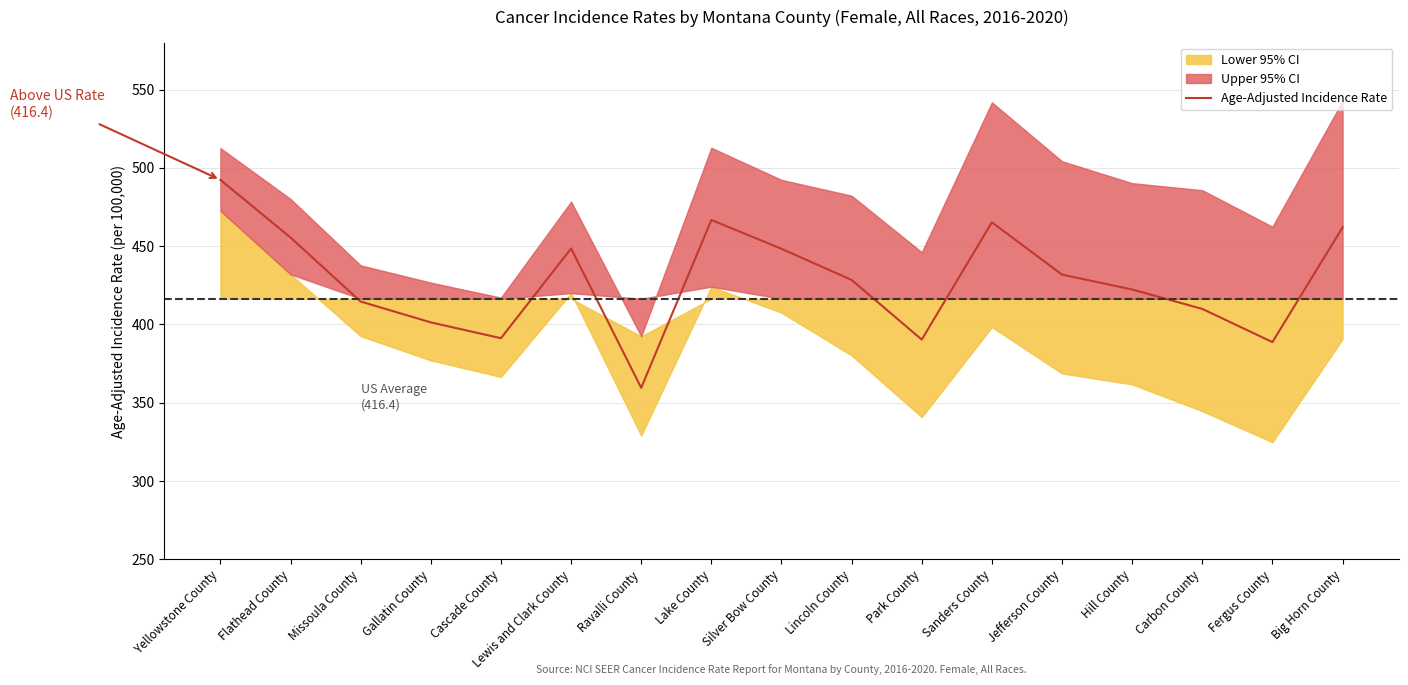

Reading right to left, extract all data points from this chart.

462.0	388.7	409.9	422.3	431.8	465.2	390.3	428.4	448.3	466.7	359.5	448.5	391.2	401.3	414.6	455.5	492.3